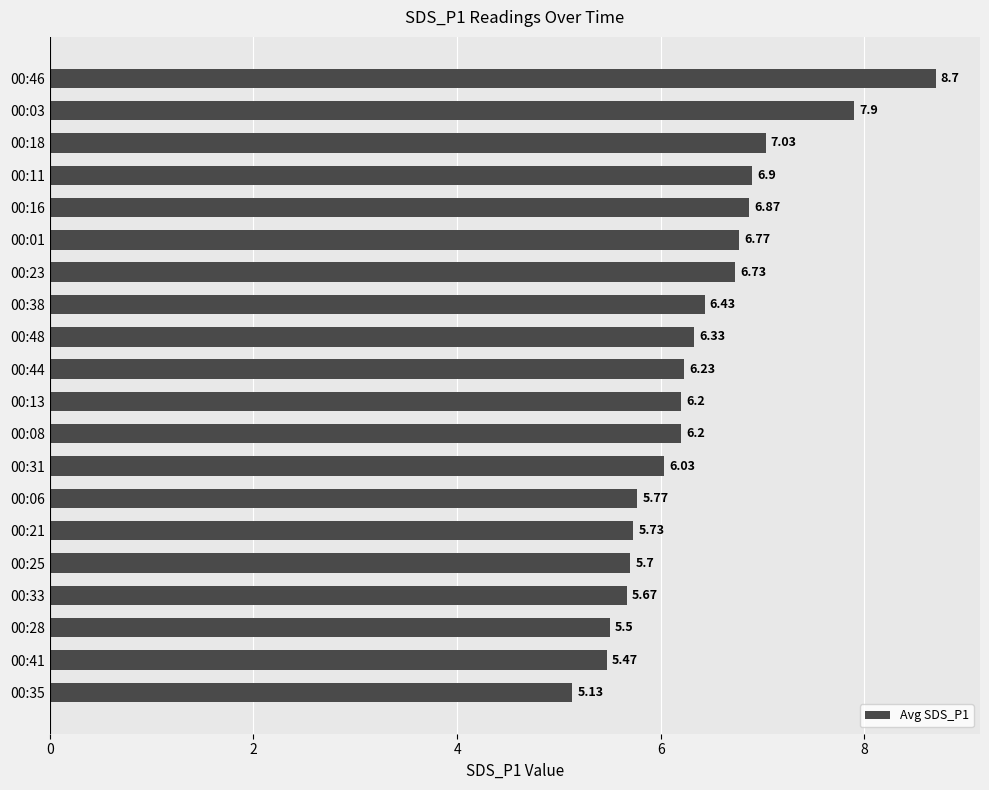

What is the sum of all values?

127.3